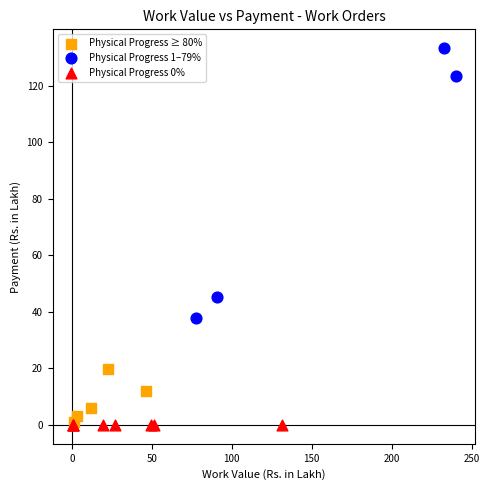

Which series reaches the maximum Y coordinate?

Physical Progress 1–79%